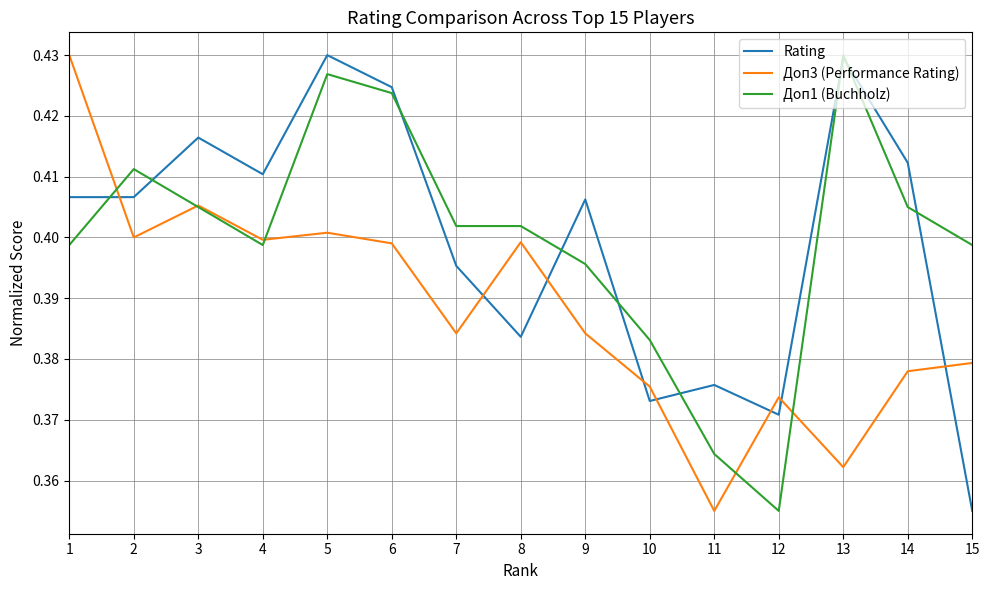

Count the Доп1 (Buchholz) values in the range 0 to 1.

15